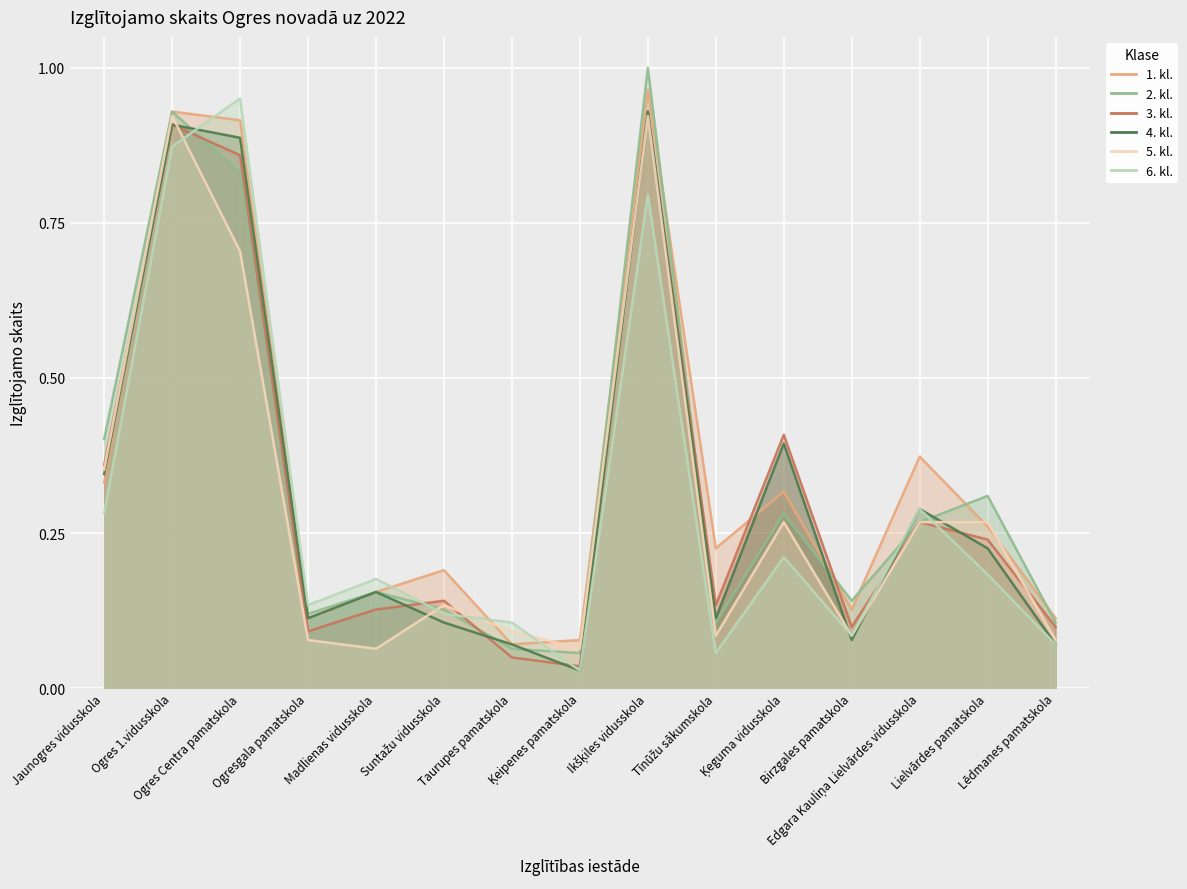

What is the difference between the maximum and minimum values in the 1. kl. series?

0.9